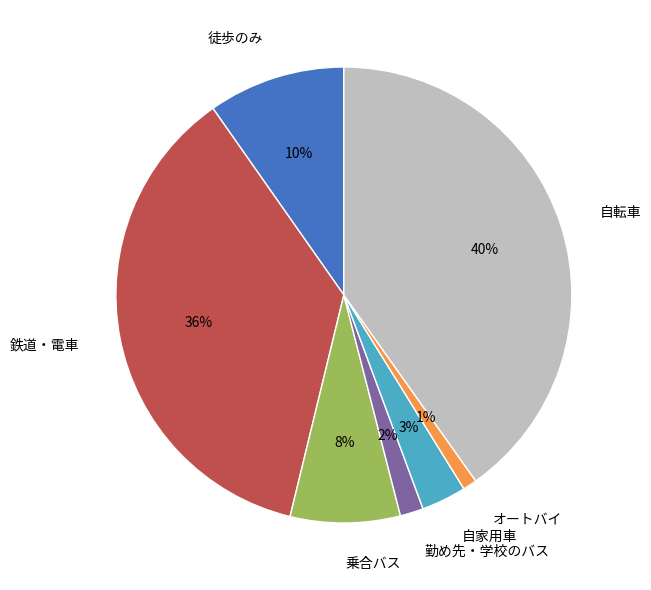

Which has a higher value, 徒歩のみ or 勤め先・学校のバス?

徒歩のみ